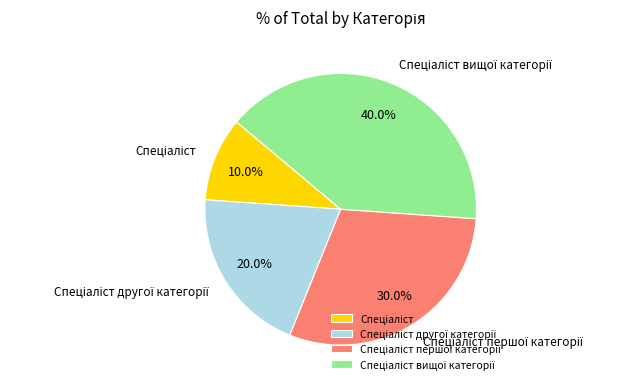

Is there any slice that represents more than half of the pie?

No